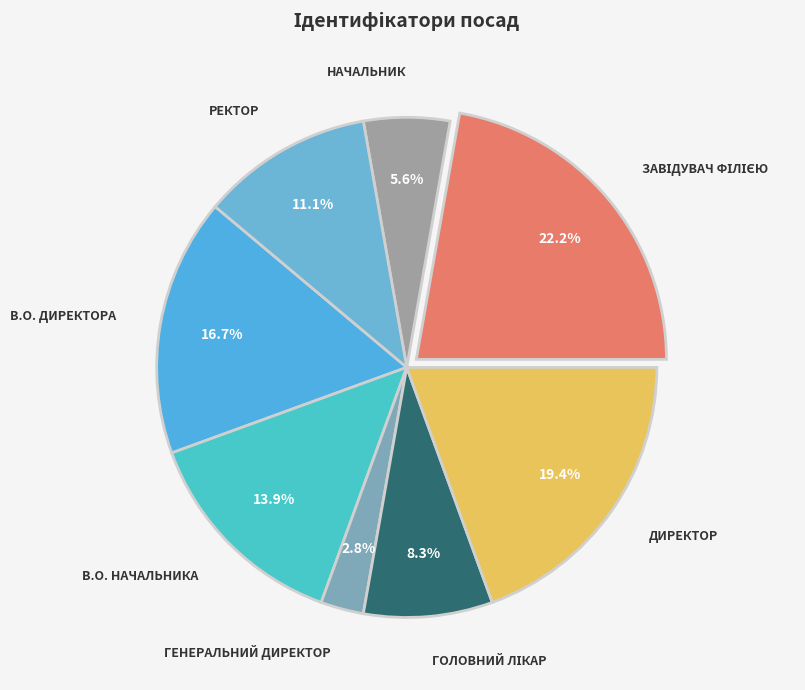

What is the total percentage of В.О. ДИРЕКТОРА and В.О. НАЧАЛЬНИКА?

30.6%